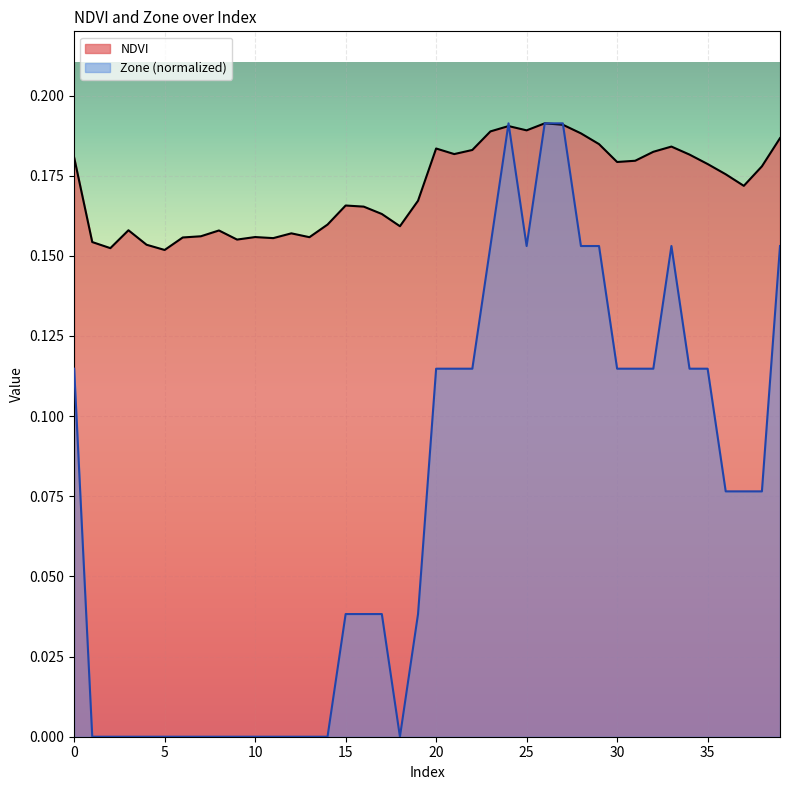

At which category is the sum across all series the highest?

26